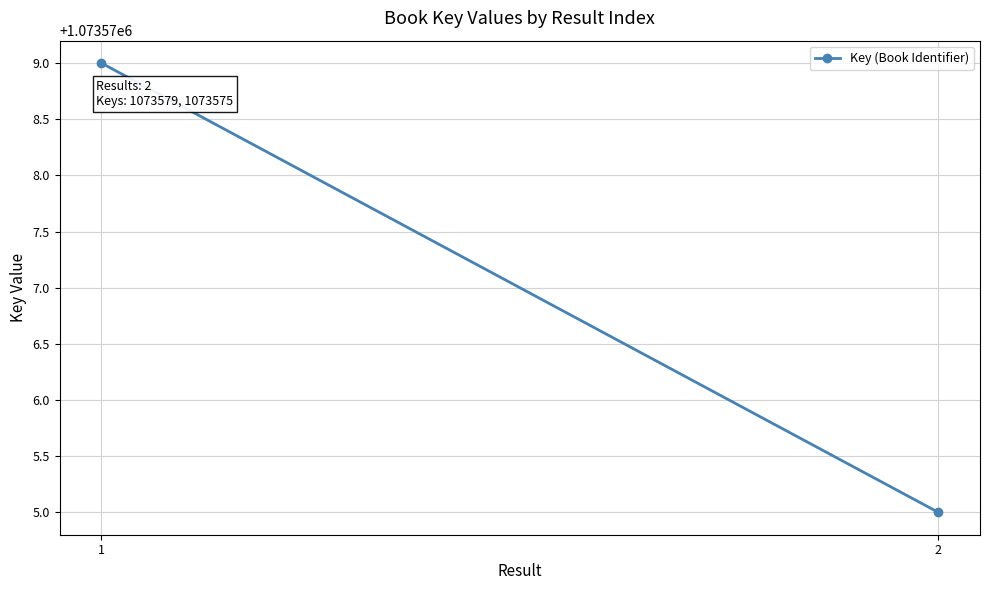

Reading left to right, transcribe all the data shown in this chart.

1=1073579	2=1073575